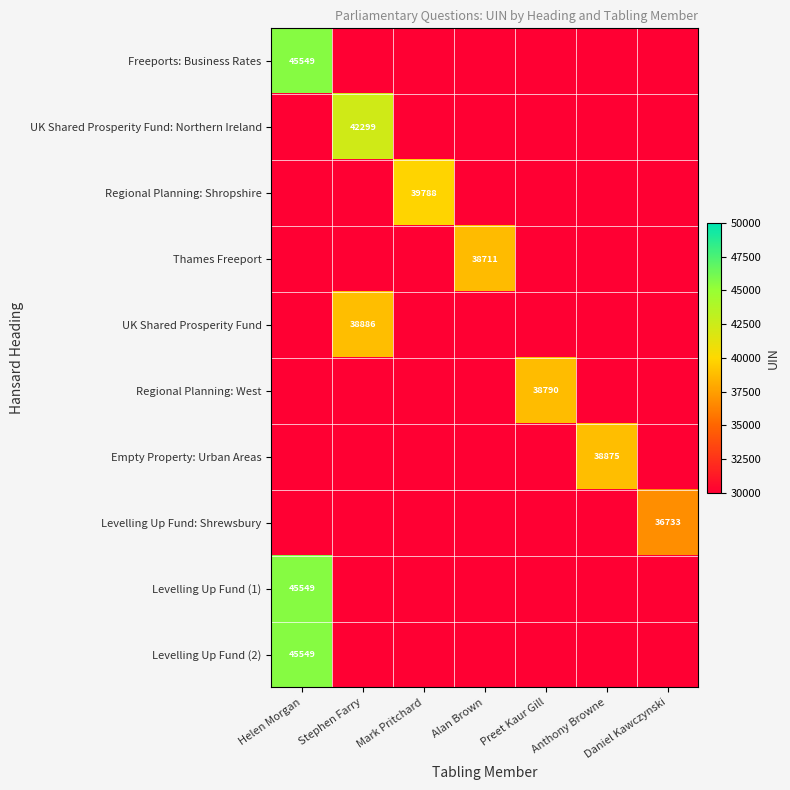

At which category is the sum across all series the highest?

Helen Morgan